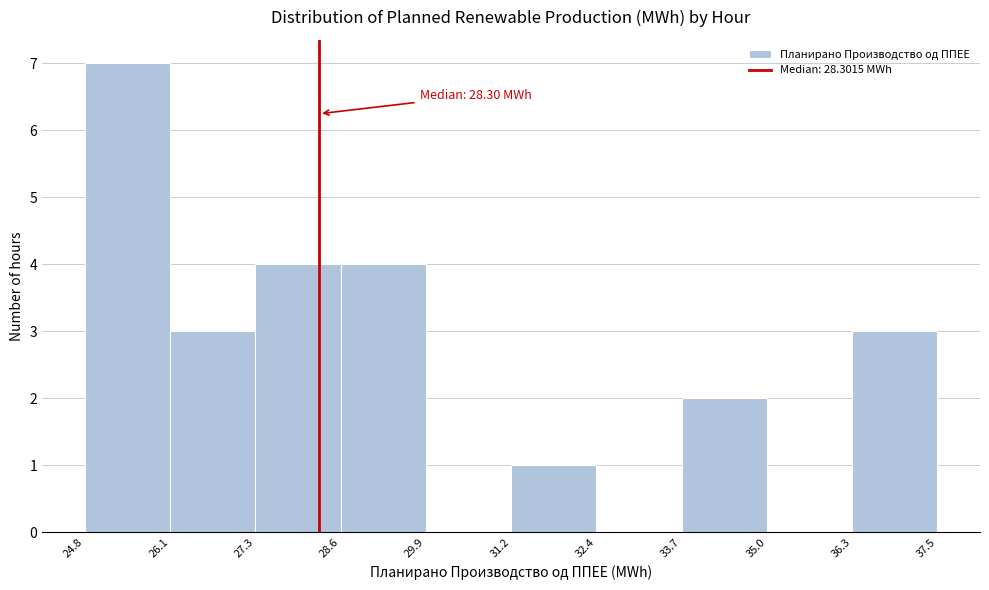

Over which range of the x-axis is the bar tallest?

24.8 to 26.1